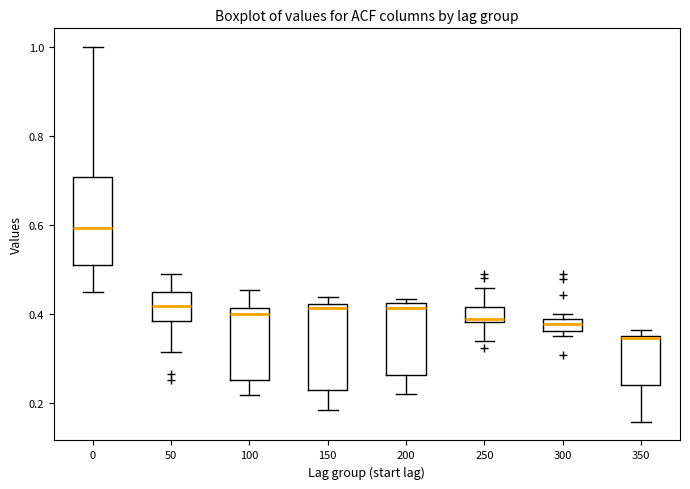

Which box has the lowest median line?

350